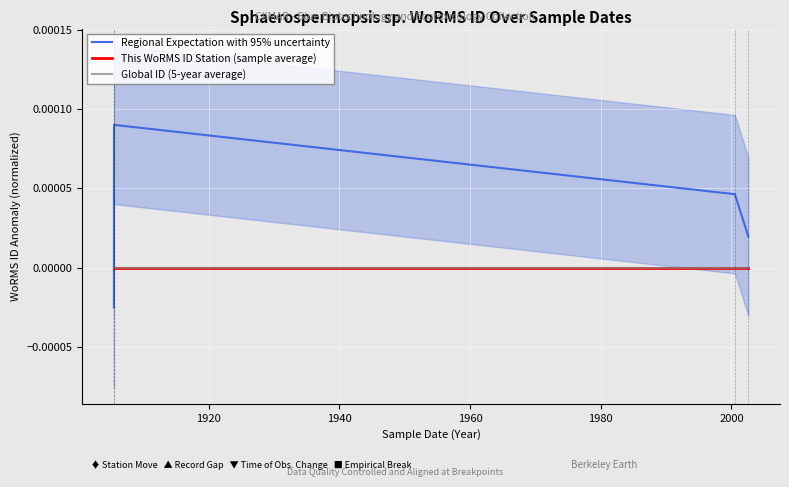

Which series has the largest total across all categories?

Regional Expectation with 95% uncertainty